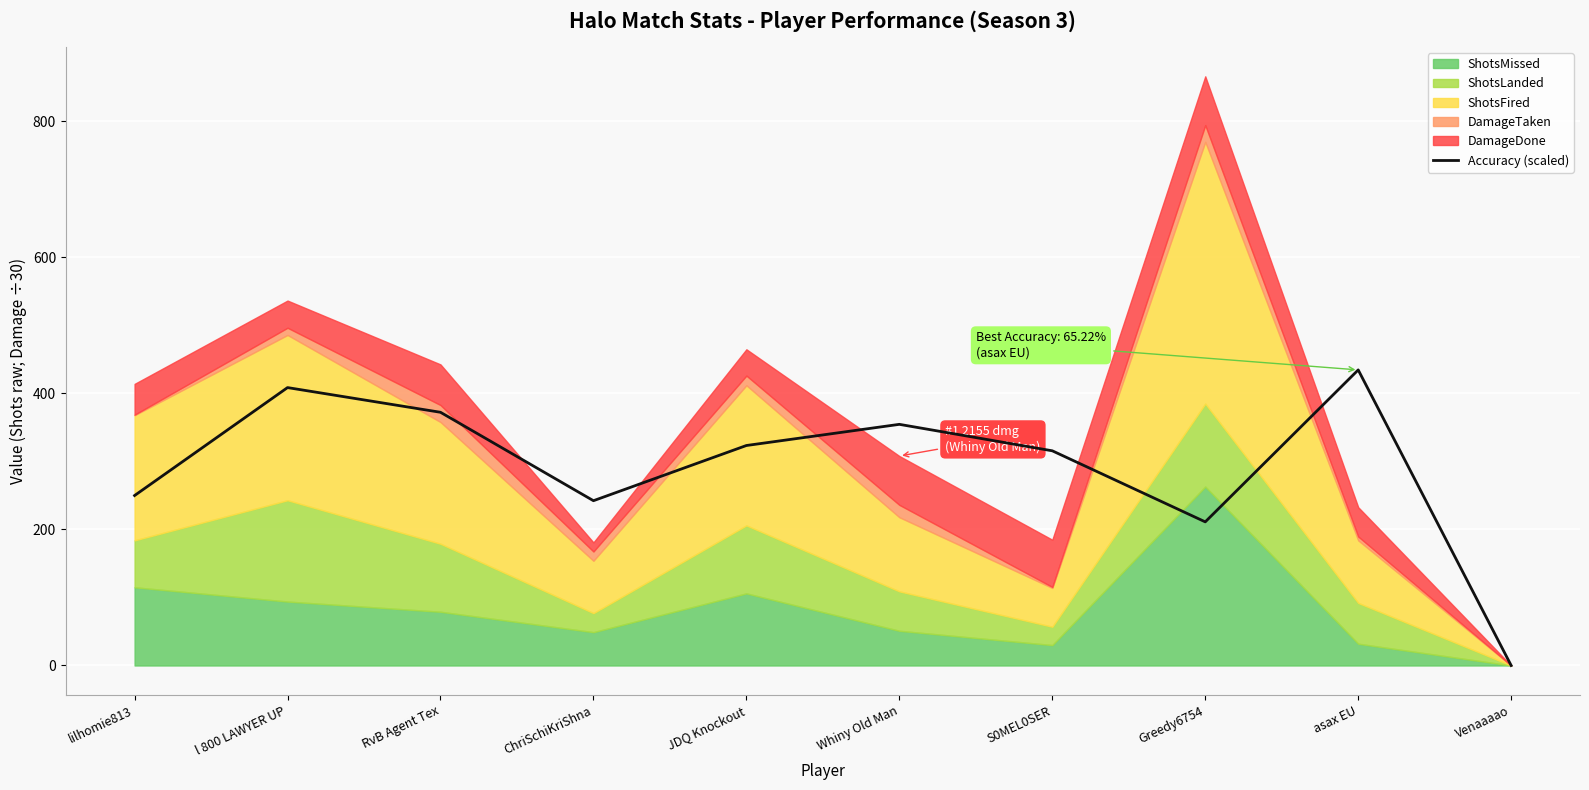

Where does the data first go above 323?

l 800 LAWYER UP